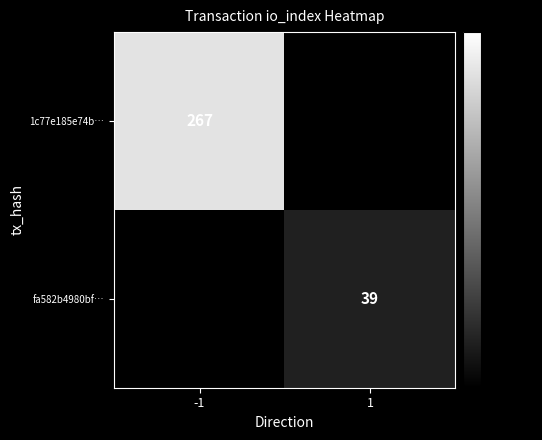

The value of fa582b4980bf… at 1 is 39. True or false?

True